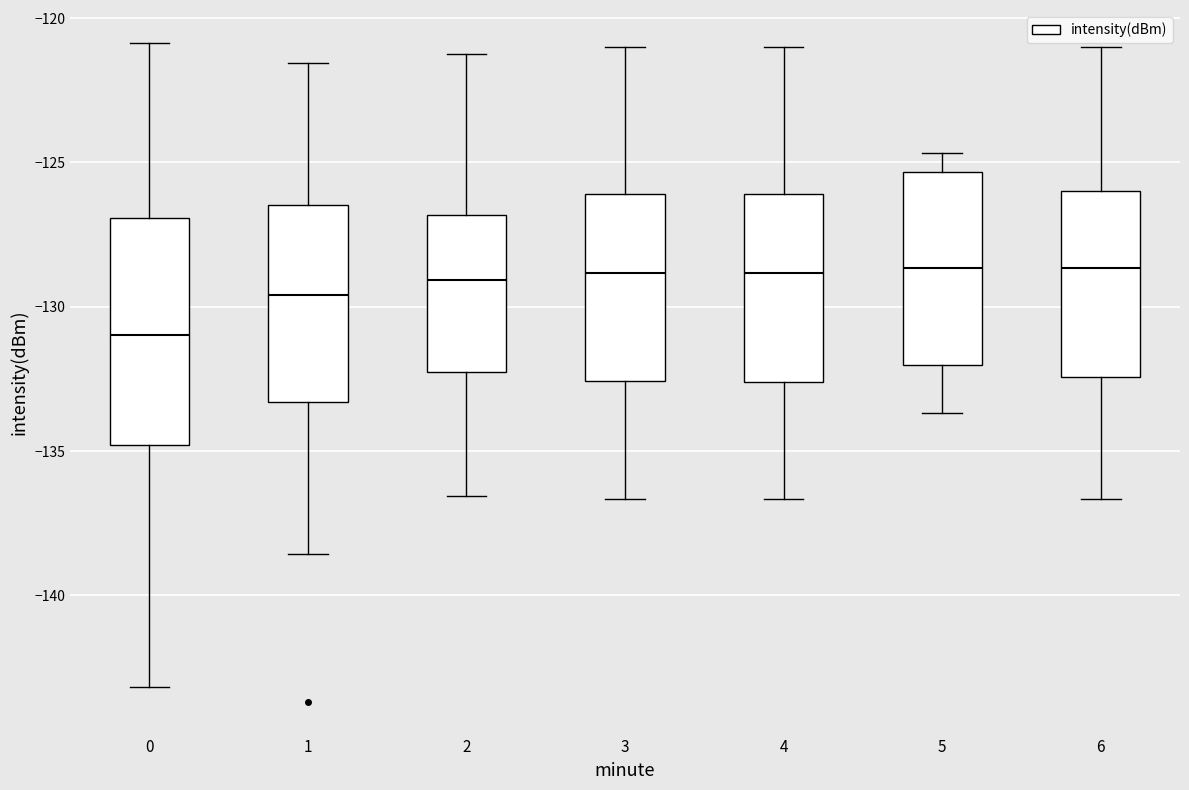

Reading left to right, read every box against the y-axis: the position of its median line, the range the box covers, and the ends of its whiskers. The values are not printed on the chart, so give them approximately, as read against the axis.

0: median -131.0, box -135.0 to -127.0, whiskers -143.0 to -121.0
1: median -129.5, box -133.5 to -126.5, whiskers -138.5 to -121.5
2: median -129.0, box -132.5 to -127.0, whiskers -136.5 to -121.0
3: median -129.0, box -132.5 to -126.0, whiskers -136.5 to -121.0
4: median -129.0, box -132.5 to -126.0, whiskers -136.5 to -121.0
5: median -128.5, box -132.0 to -125.5, whiskers -133.5 to -124.5
6: median -128.5, box -132.5 to -126.0, whiskers -136.5 to -121.0